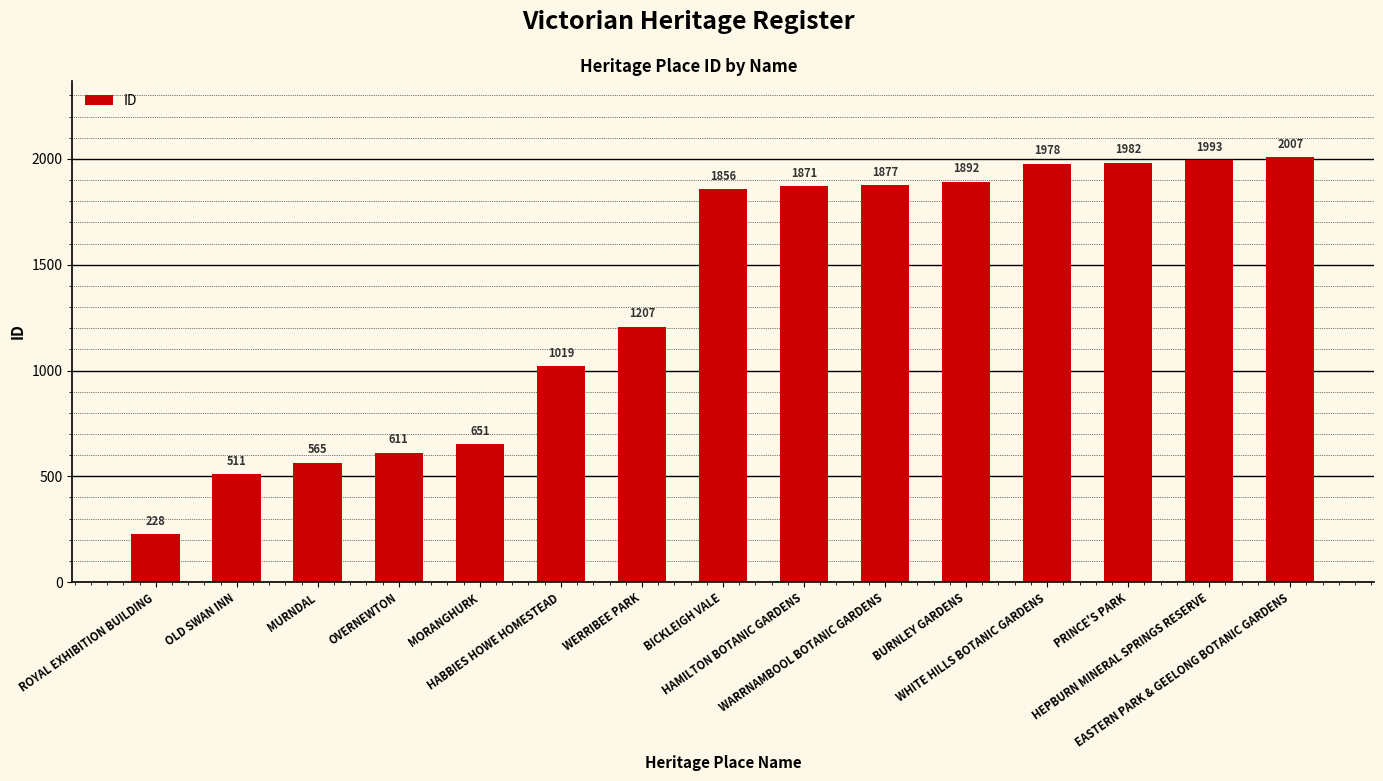

Between MORANGHURK and OVERNEWTON, which is larger?

MORANGHURK